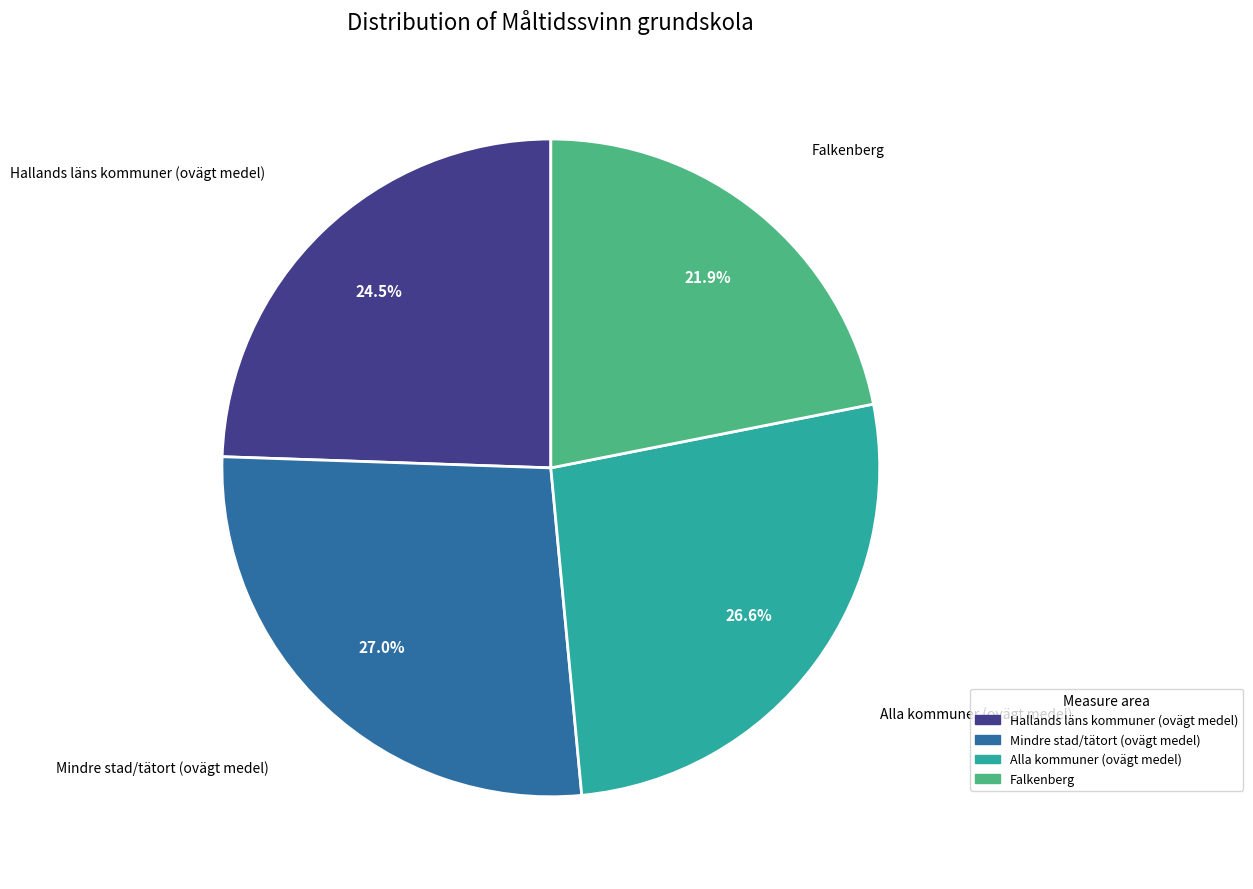

To the nearest percent, what is the combined percentage of Falkenberg and Hallands läns kommuner (ovägt medel)?

46%